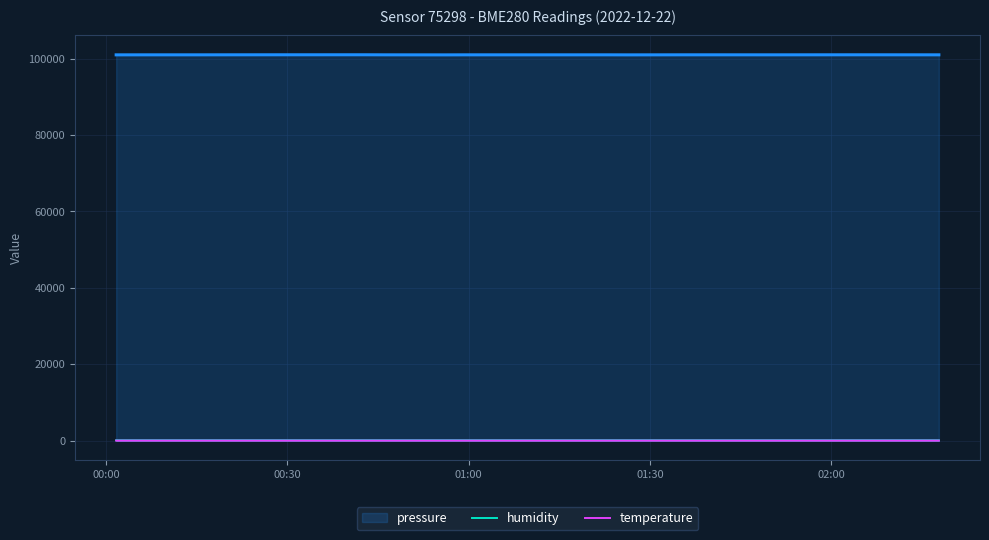

Which series has the largest total across all categories?

pressure